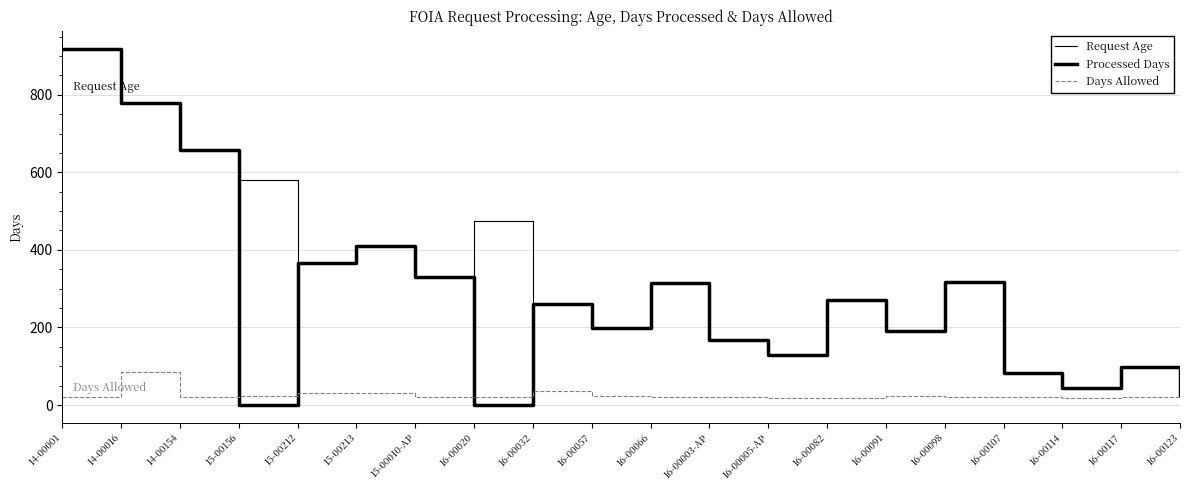

Rank the series by their maximum value, from lowest to highest.

Days Allowed, Request Age, Processed Days